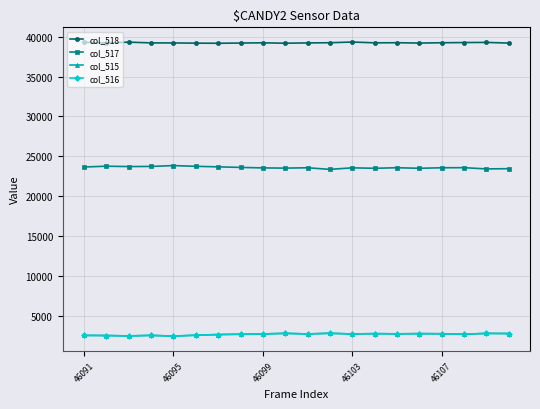

What is the value of the col_518 point at the 1st from the left?

39298